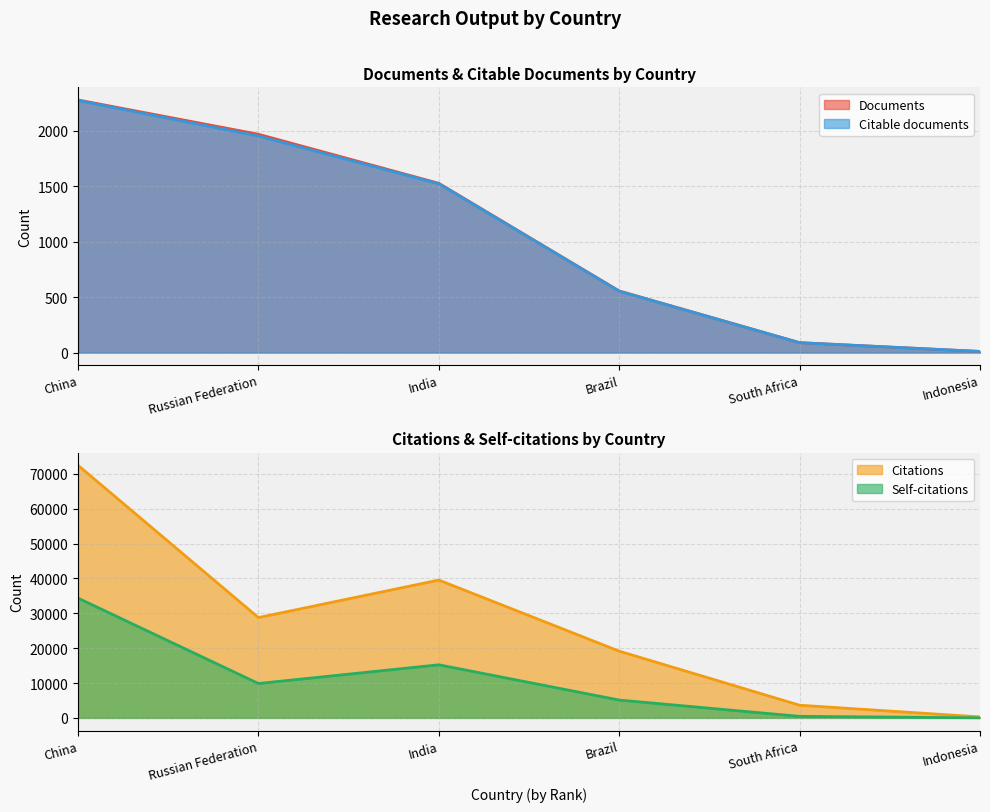

At Russian Federation, list the series in order from smallest to largest.

Citable documents, Documents, Self-citations, Citations